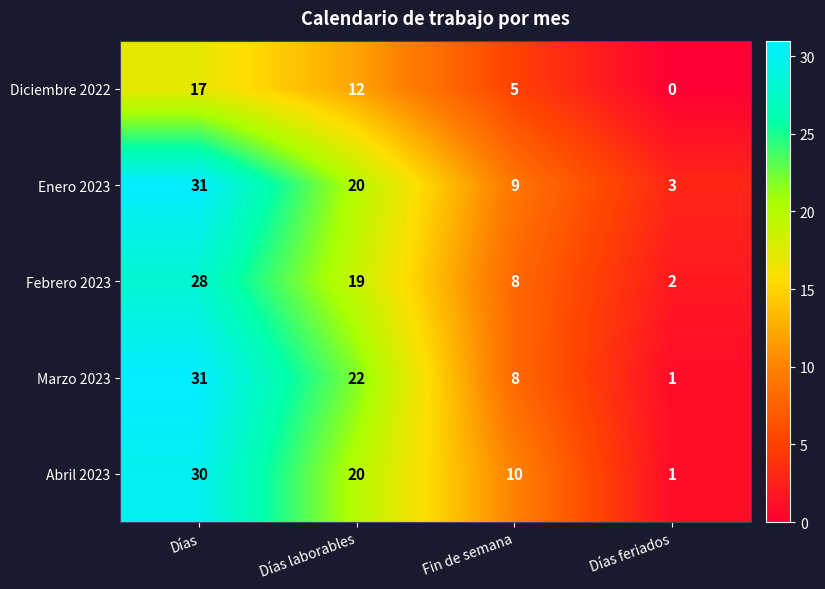

What is the difference between the second highest and second lowest values in the Diciembre 2022 series?

7